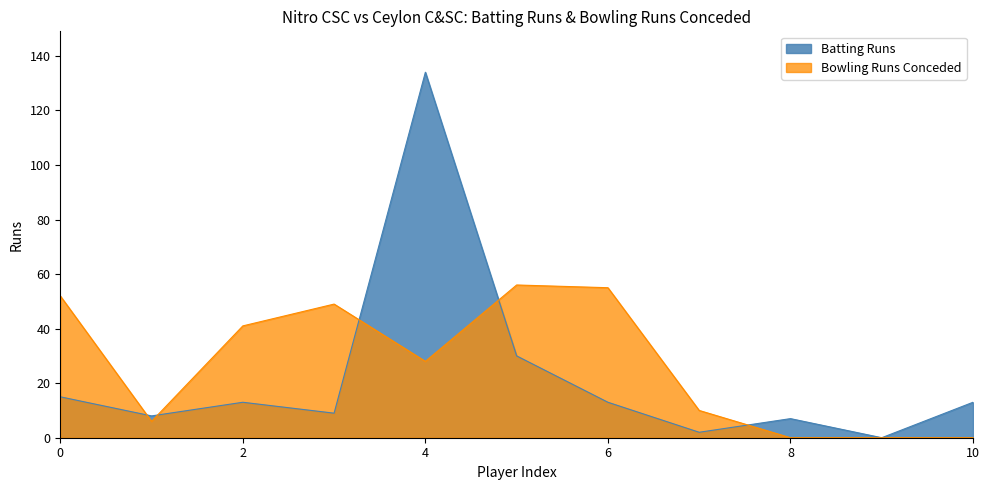

Which series has the largest range (max minus min)?

Batting Runs